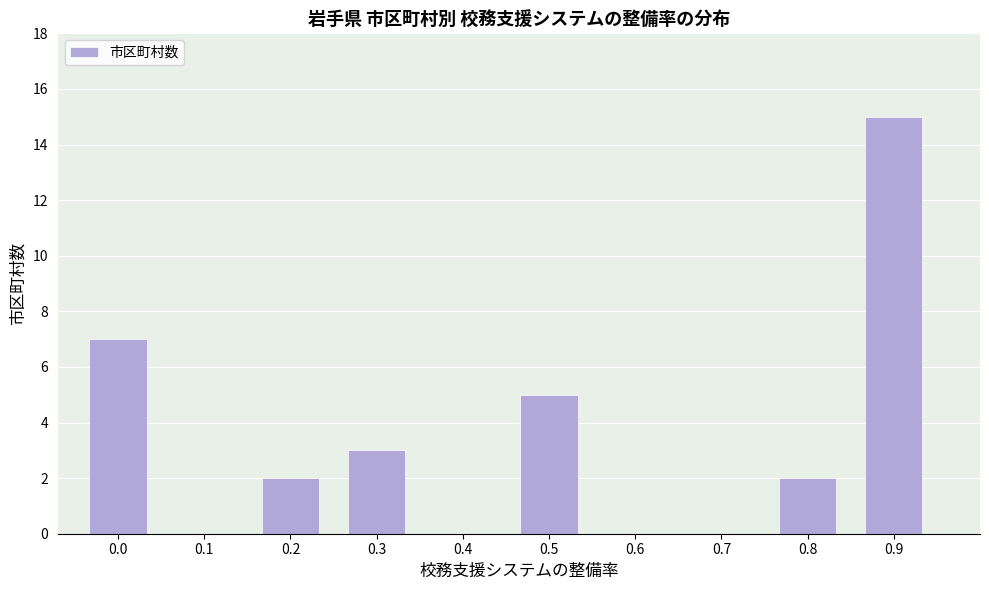

Reading left to right, list all the values displayed in this chart.

0.0=7	0.1=0	0.2=2	0.3=3	0.4=0	0.5=5	0.6=0	0.7=0	0.8=2	0.9=15